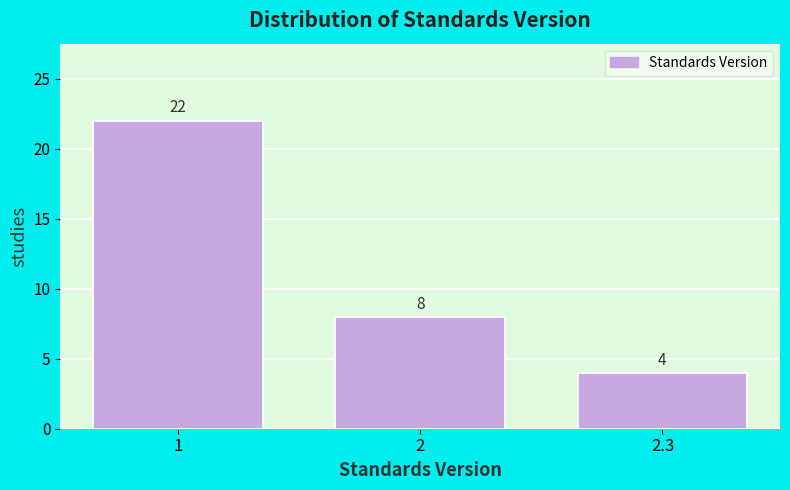

Reading left to right, transcribe all the data shown in this chart.

22	8	4